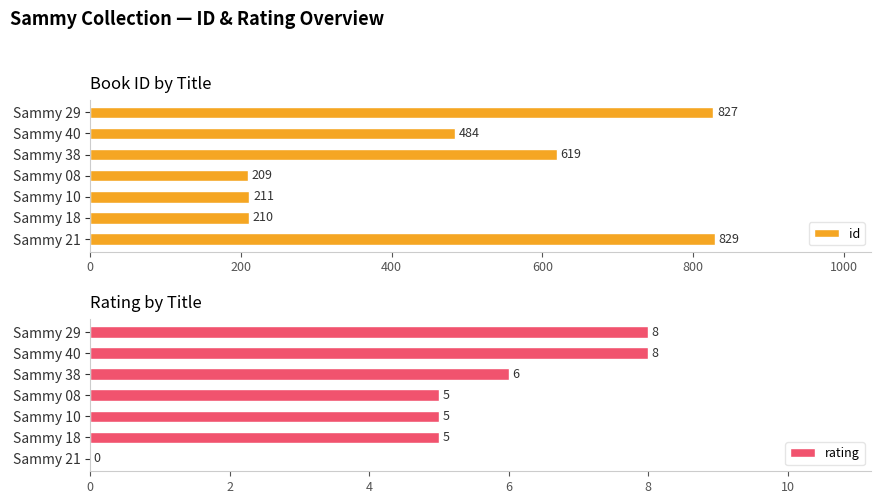

How many data points in rating are above 5?

3